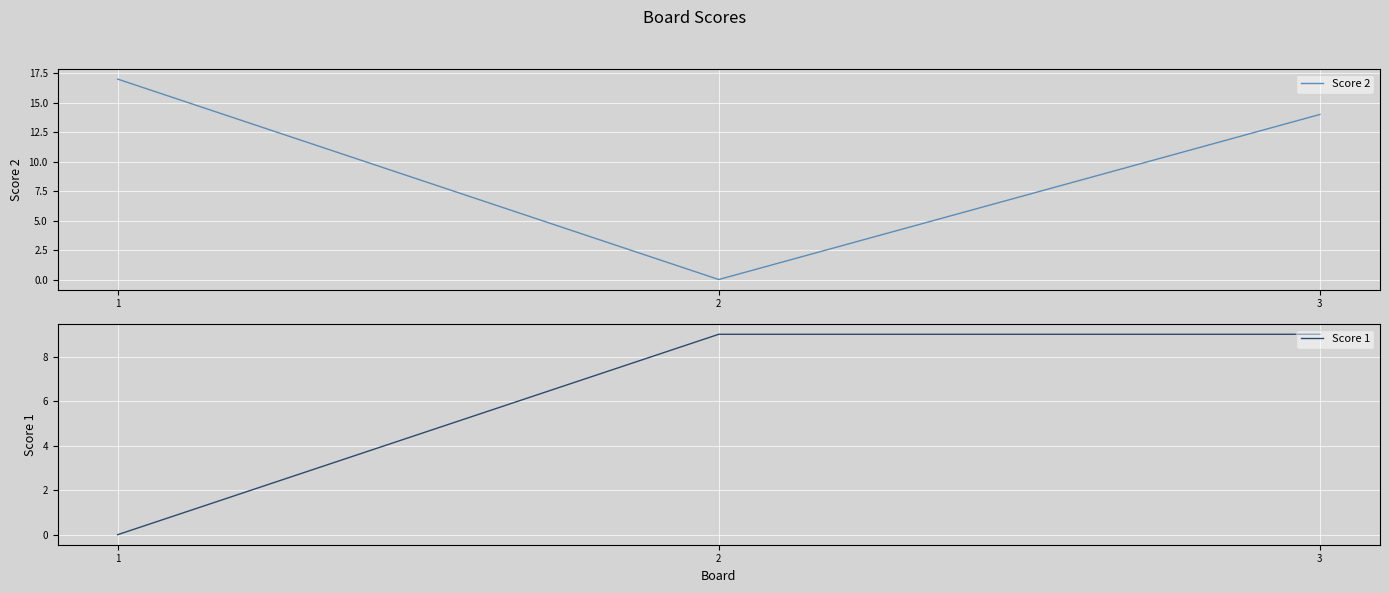

How many lines are shown in the chart?

2